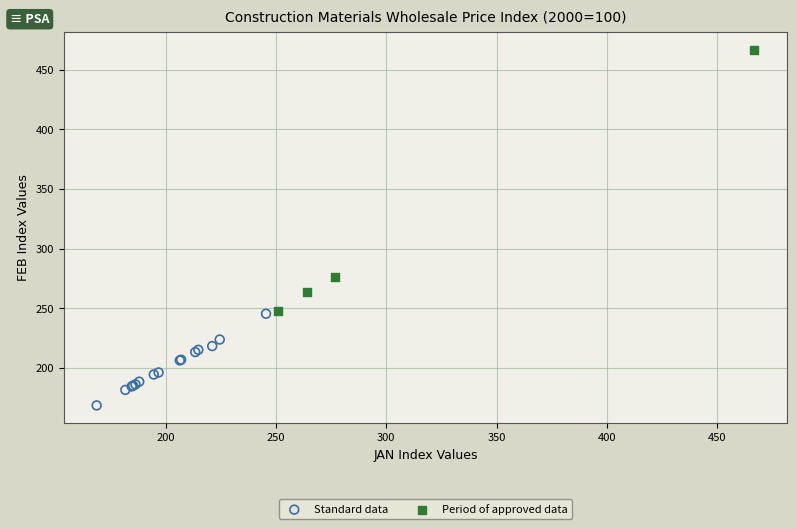

Which series has the largest Y range (max minus min)?

Period of approved data